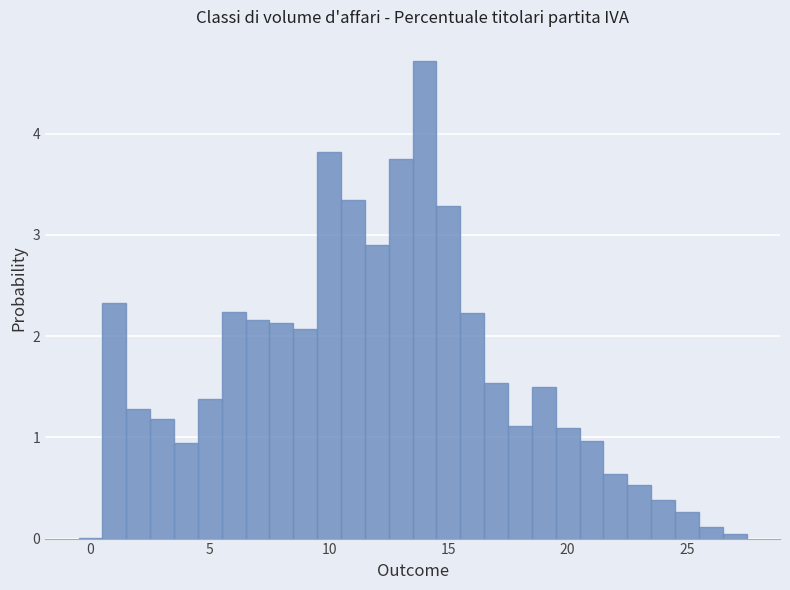

Around what value on the x-axis is the tallest bar? Give the approximate position of its centre, as read against the axis.

14.0